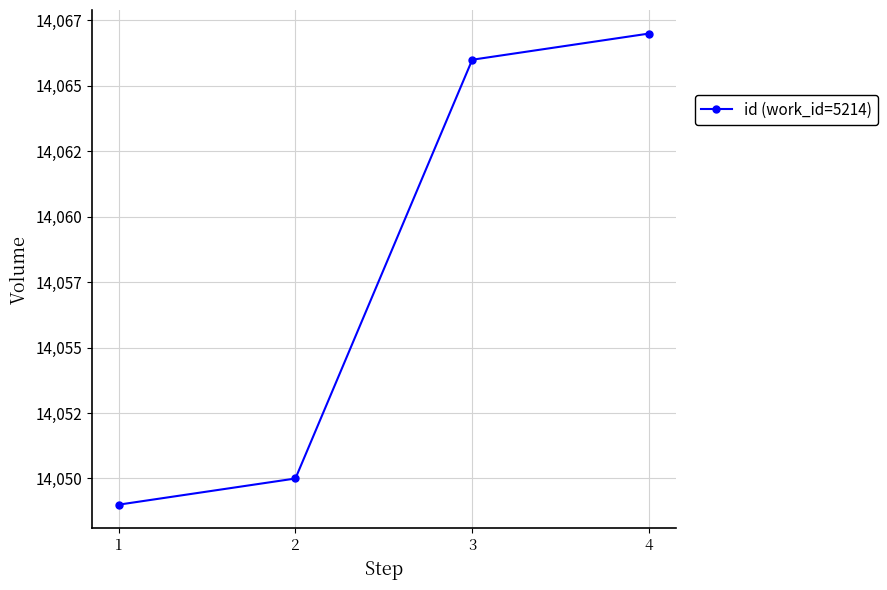

Does the chart display data point markers on the line(s)?

Yes